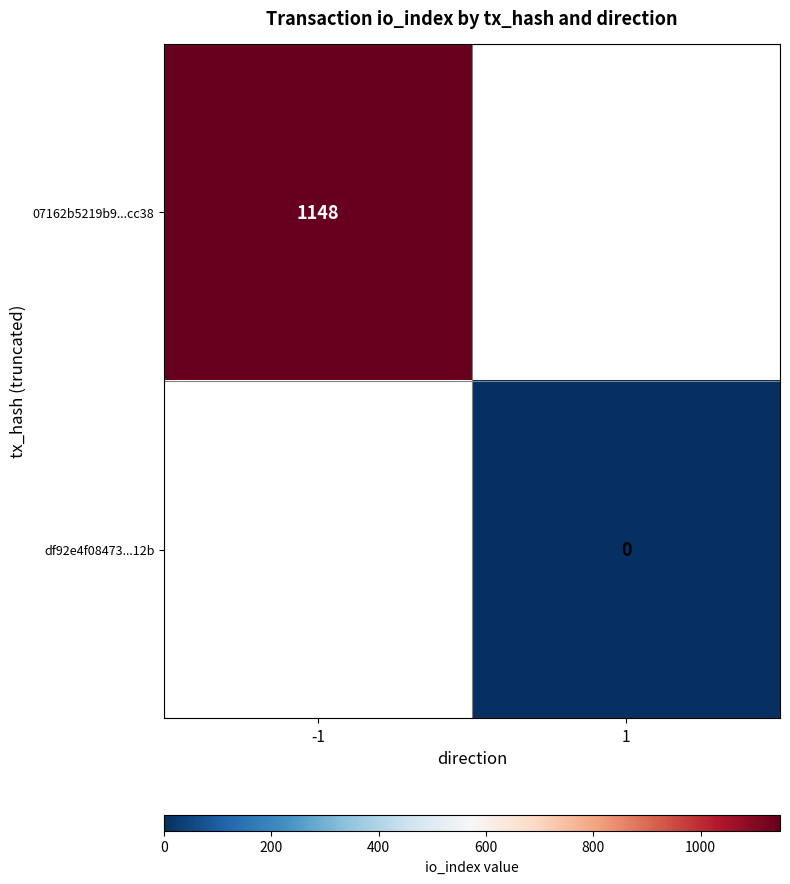

Is it true that 07162b5219b9...cc38 equals 474 at -1?

False